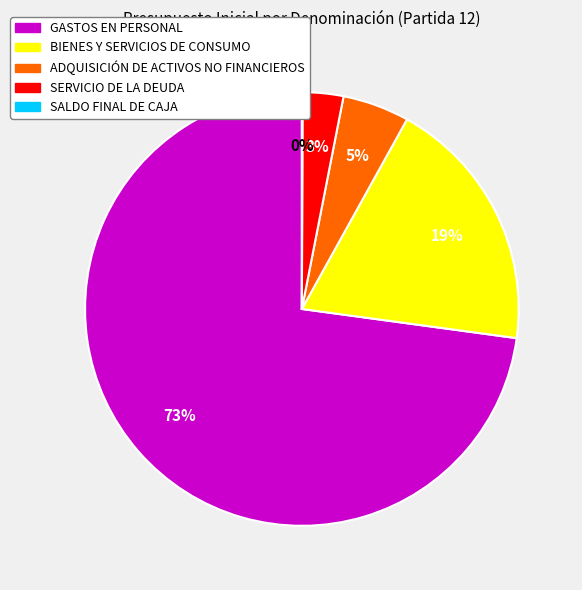

Do ADQUISICIÓN DE ACTIVOS NO FINANCIEROS and BIENES Y SERVICIOS DE CONSUMO together represent more than half of the pie?

No